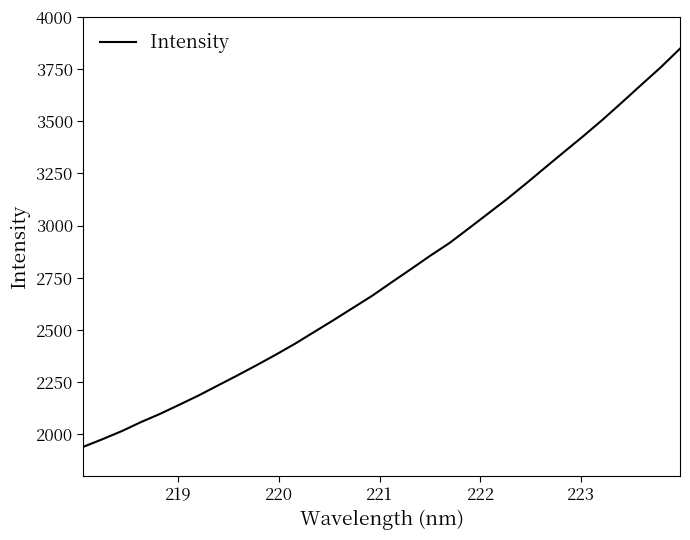

What is the smallest value displayed?

1940.3